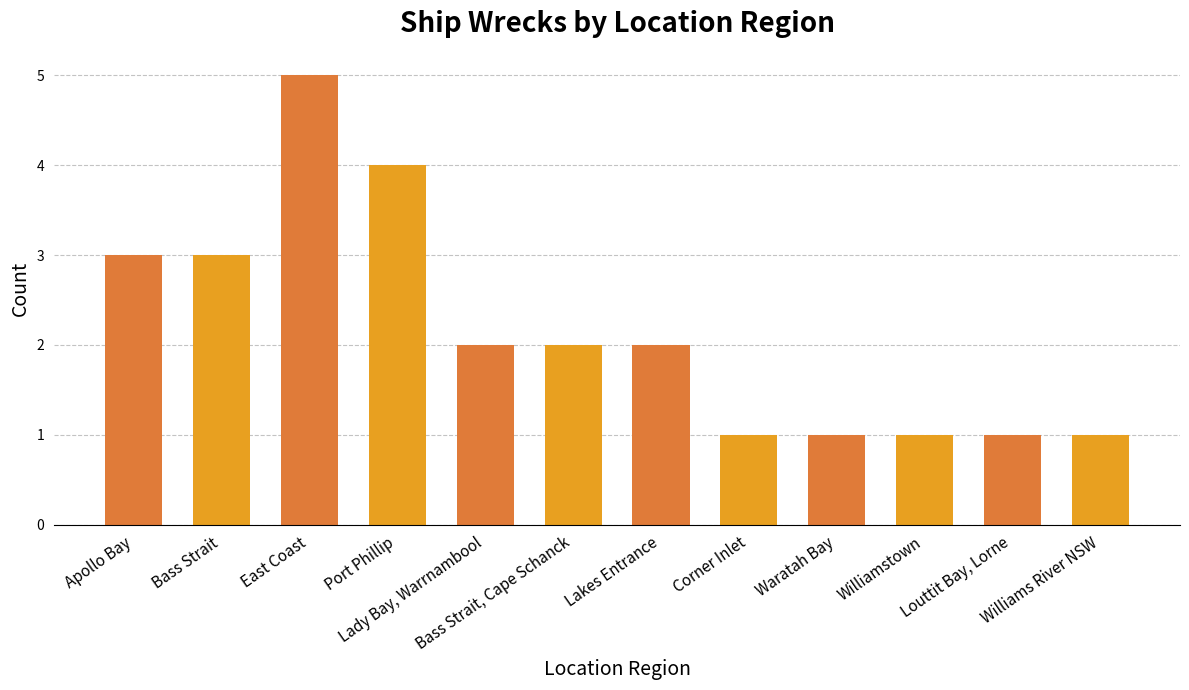

What is the label of the 6th bar from the left?

Bass Strait, Cape Schanck